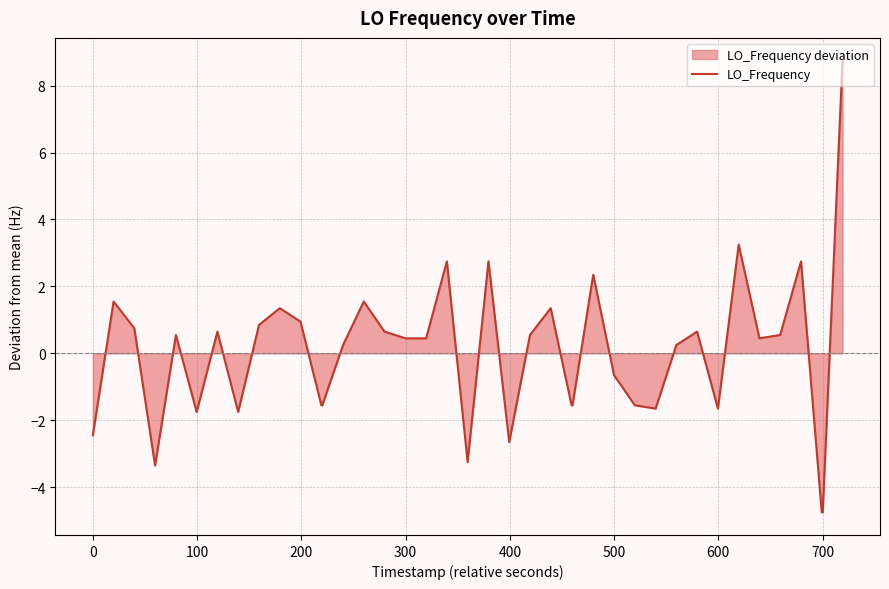

What is the greatest value displayed?

8.8